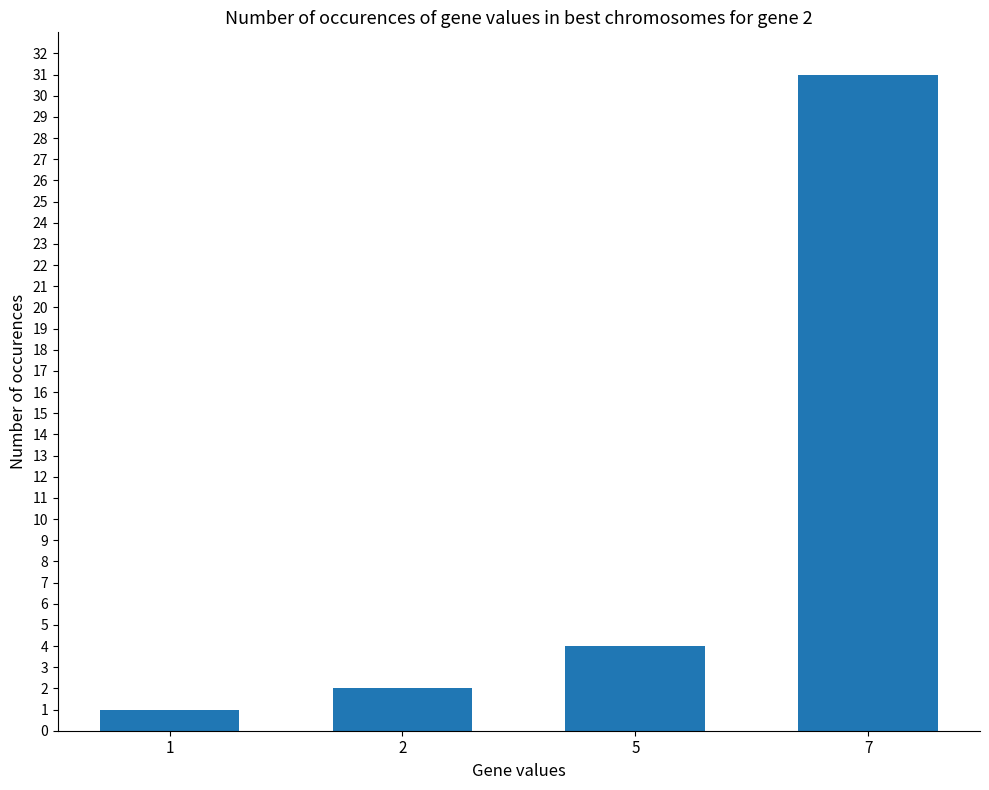

Which category has the highest value across all series?

7